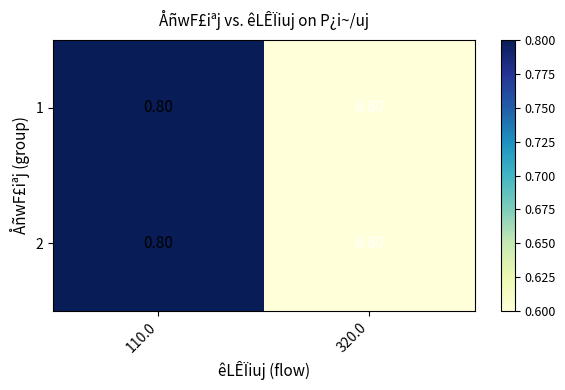

List the labels in order of 1 value, largest first.

110.0, 320.0